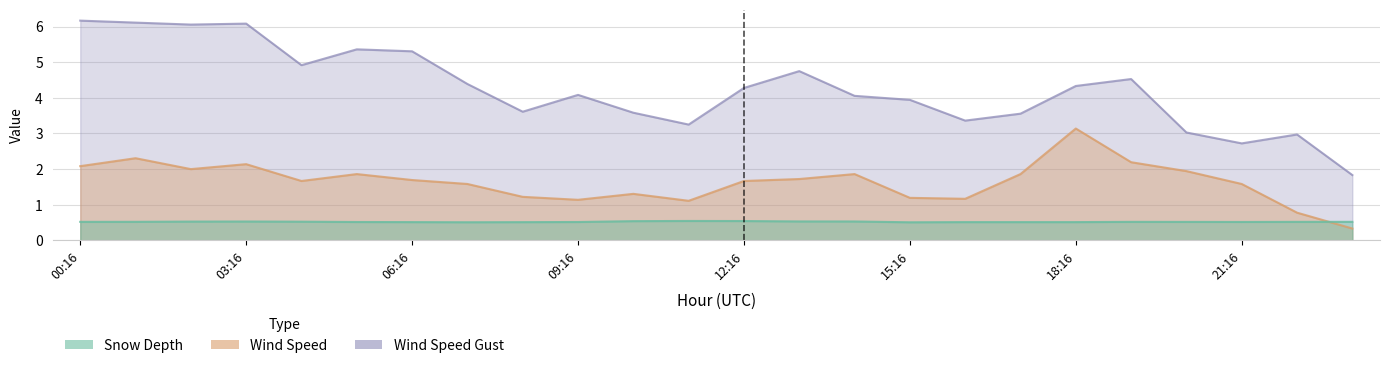

Which category has the lowest value across all series?

23:16